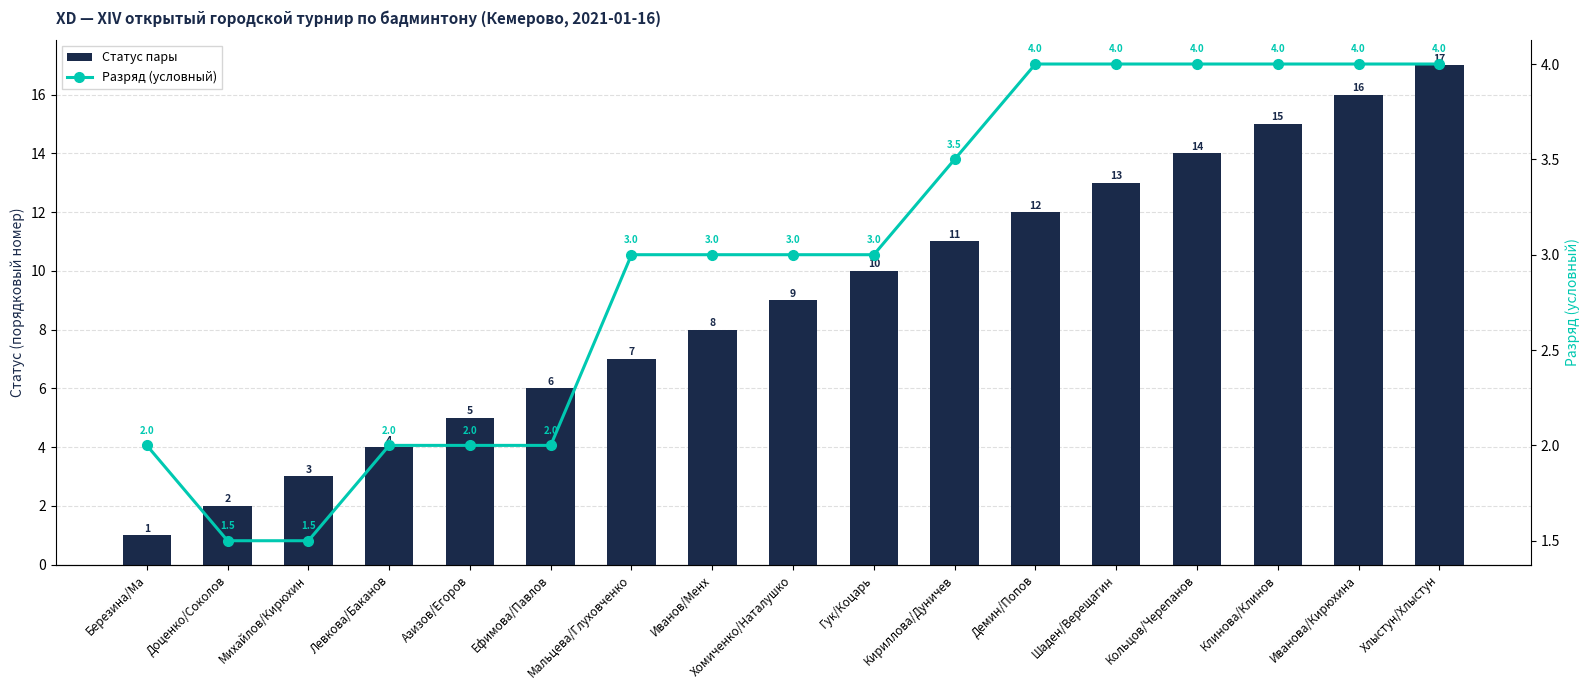

The Разряд (условный) series shows 4.0 at Шаден/Верещагин. True or false?

True